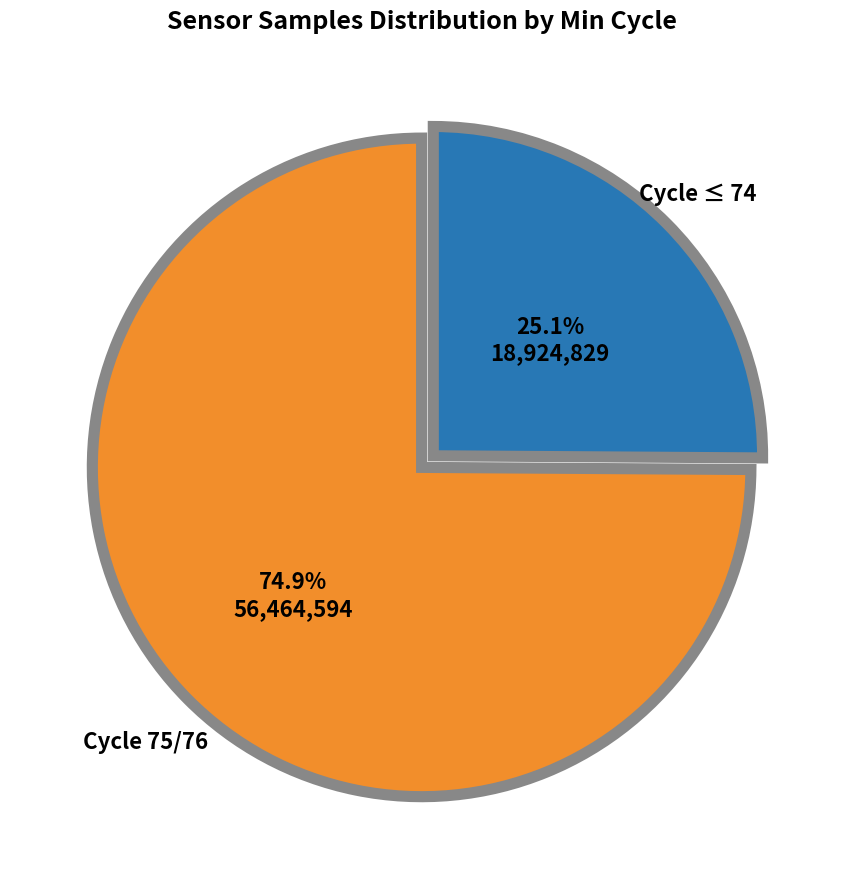

Is there any slice that represents more than half of the pie?

Yes